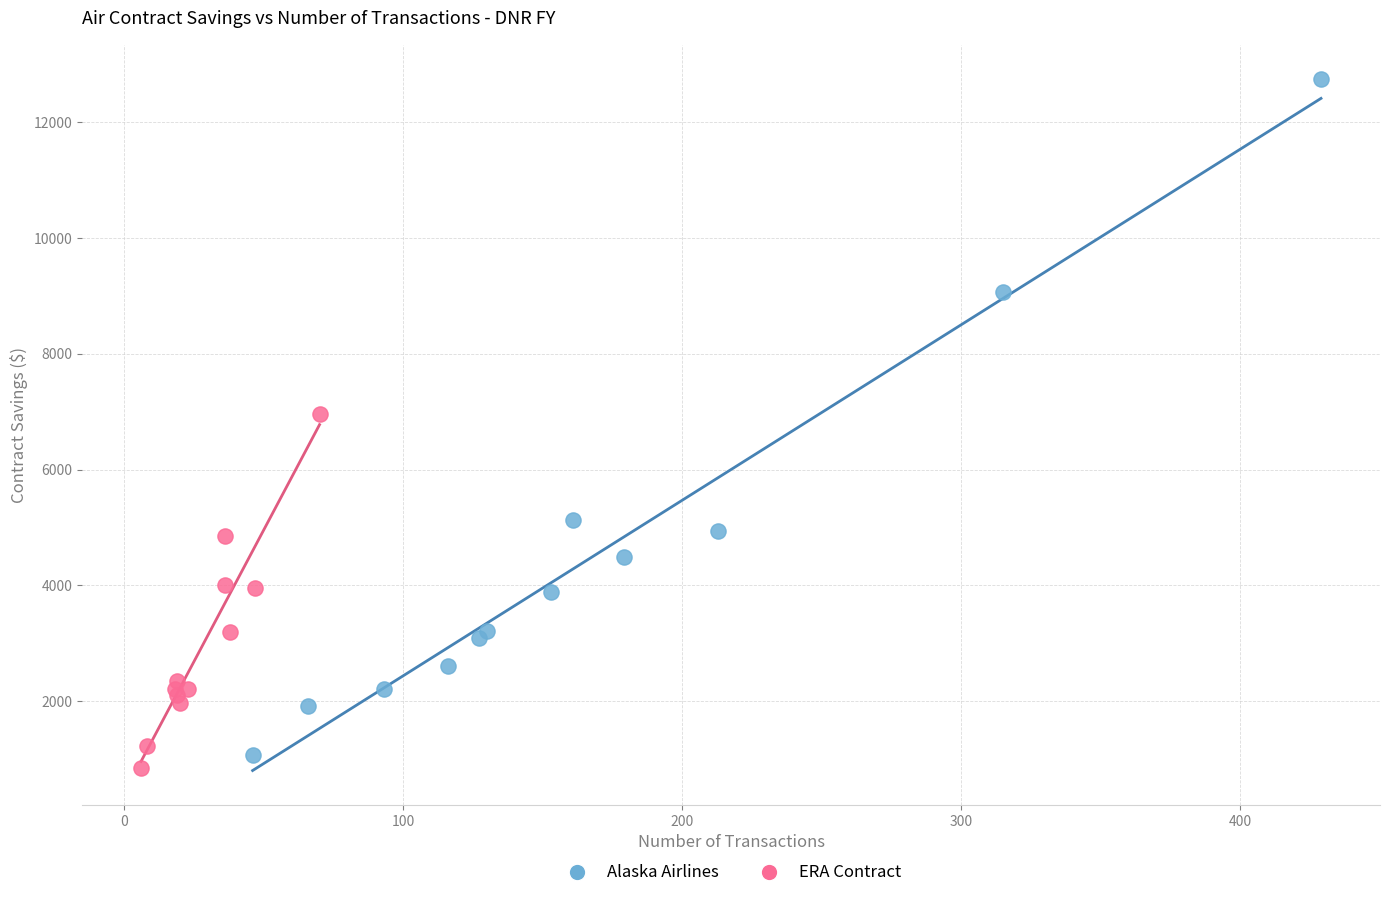

Which series has the widest spread of Y values?

Alaska Airlines